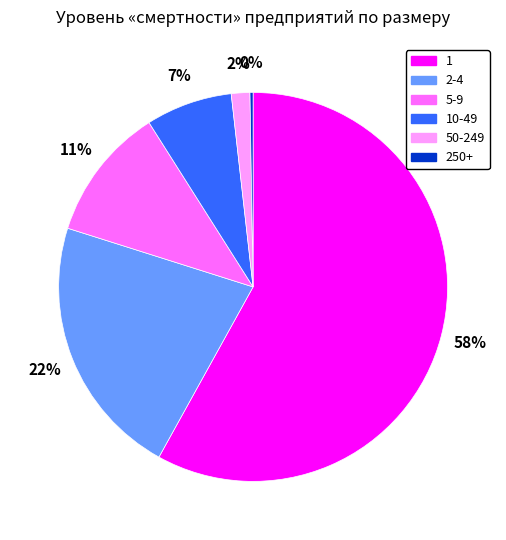

To the nearest percent, what is the difference between the largest and smallest slice percentages?

58%